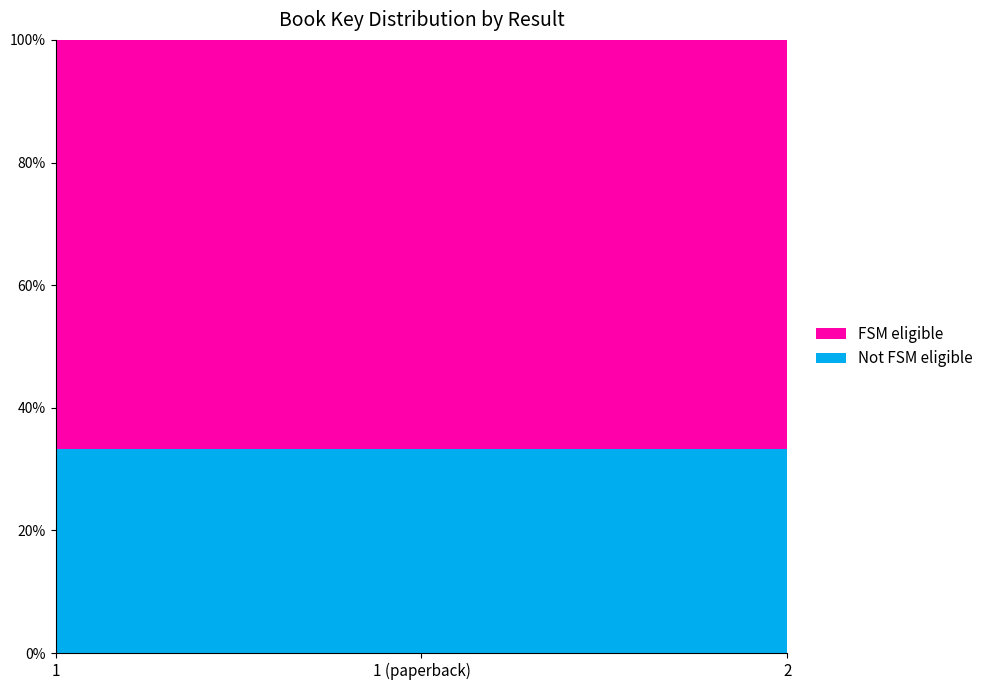

Reading left to right, transcribe all the data shown in this chart.

1=2137654414	1 (paperback)=2137654414	2=2137666247